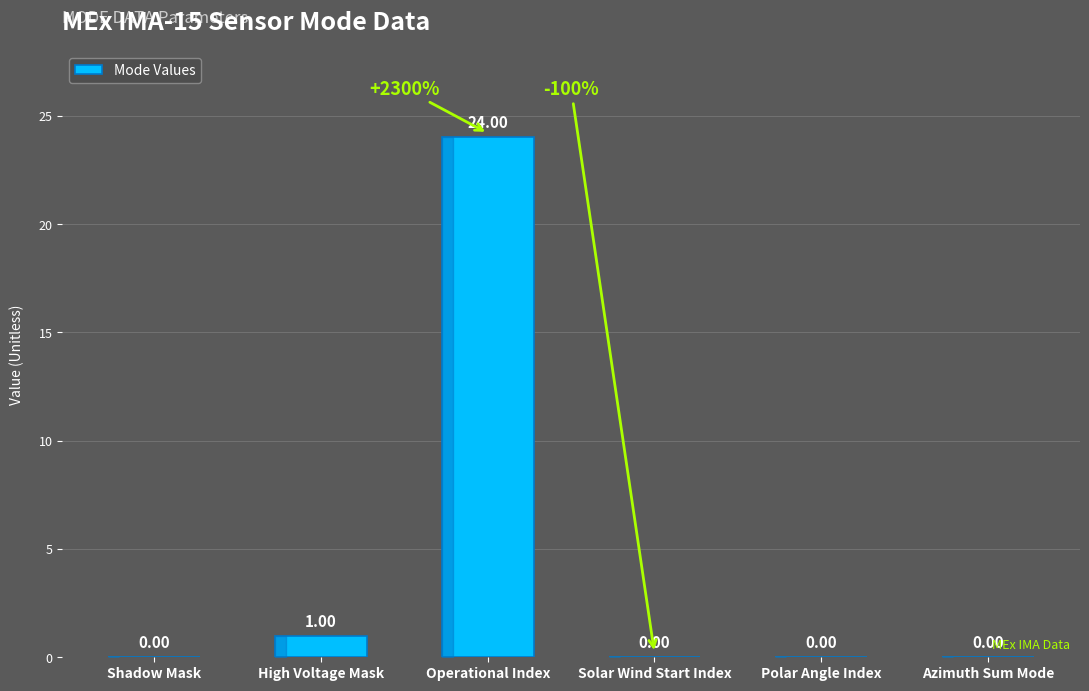

Count the number of data series in this chart.

1